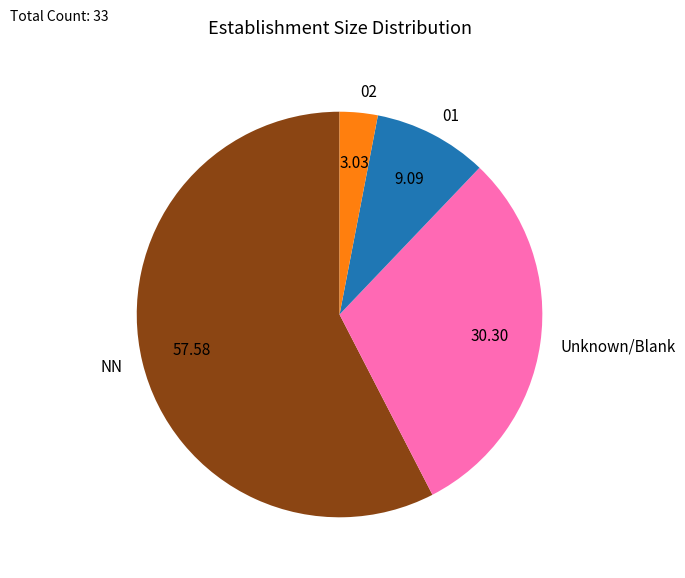

Rank the categories by value from highest to lowest.

NN, Unknown/Blank, 01, 02